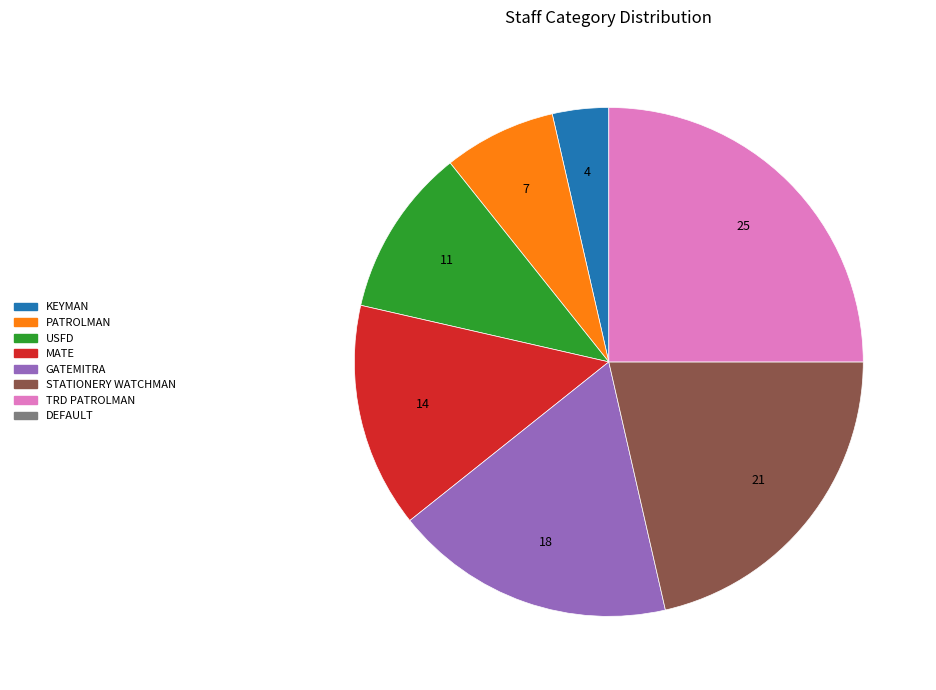

Is there a majority slice in this chart?

No